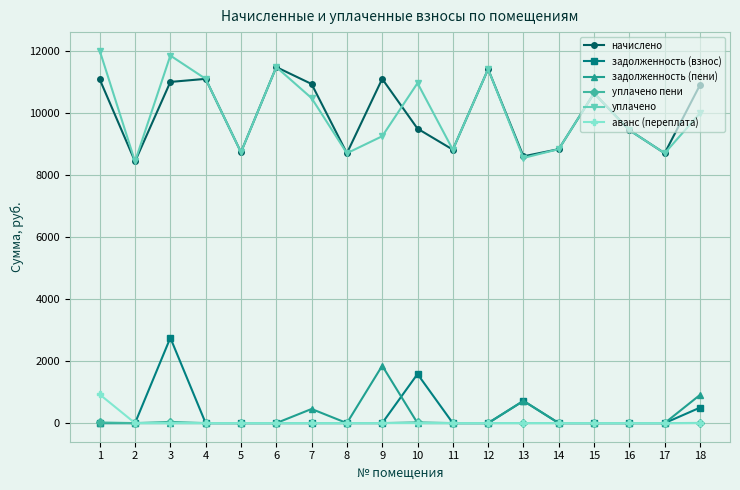

At how many categories does at least one series exceed 7127?

18